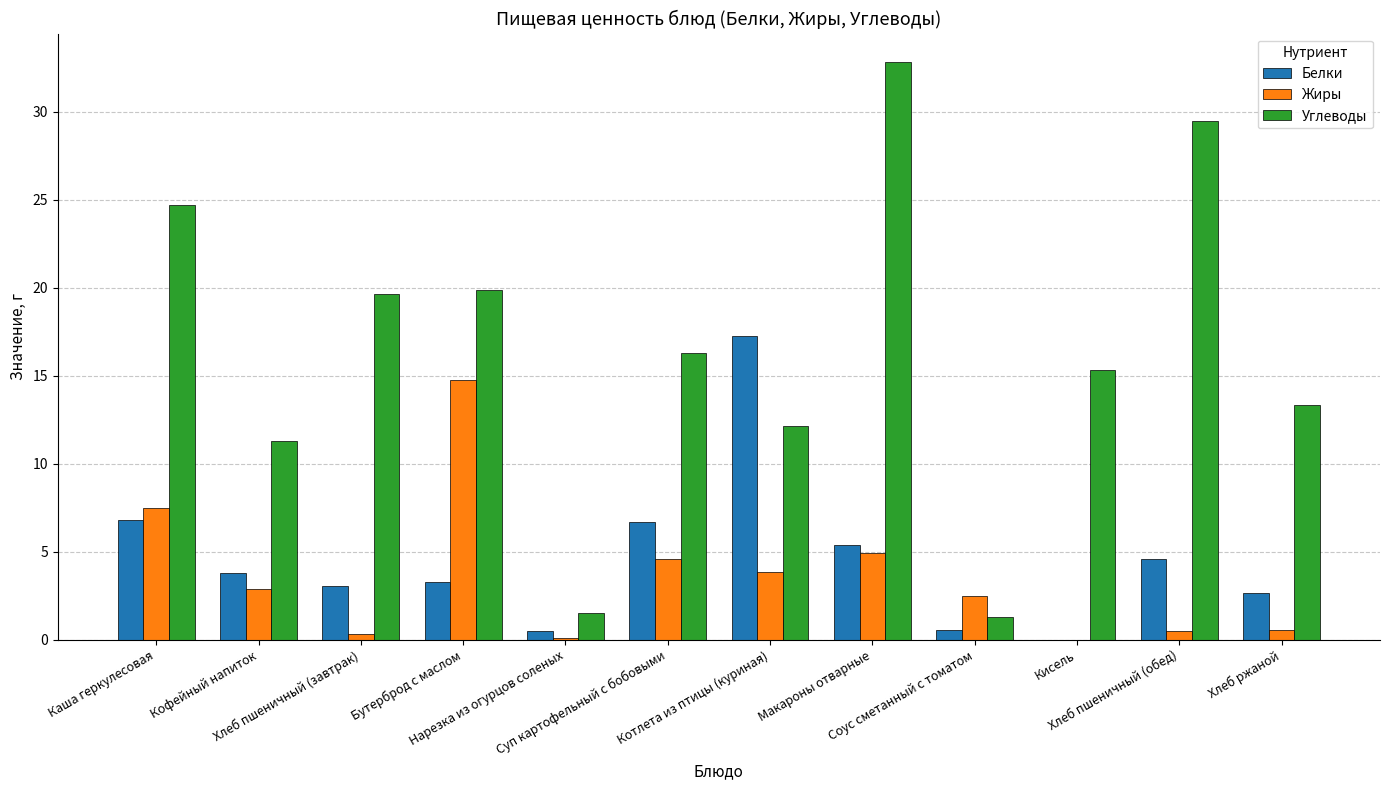

How many groups of bars are there?

12